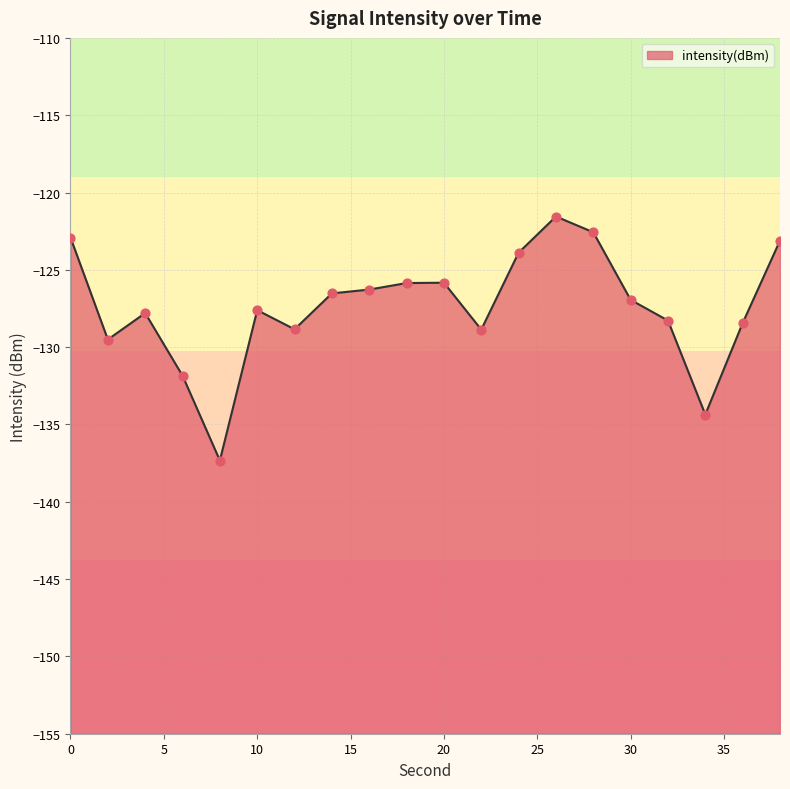

What is the change in value from 0 to 38?

-0.2